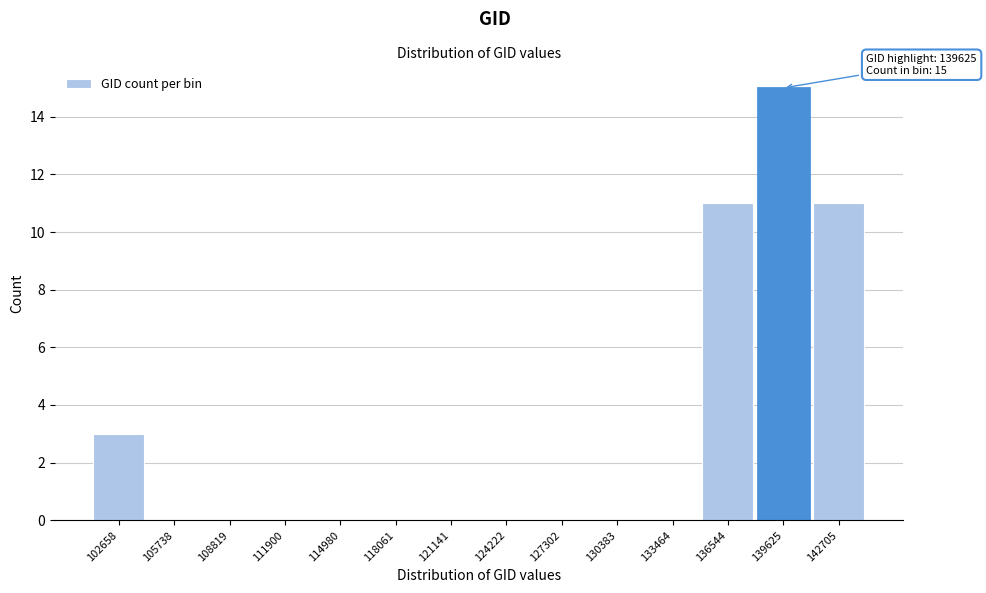

Which range on the x-axis has the tallest bar?

138000 to 141000